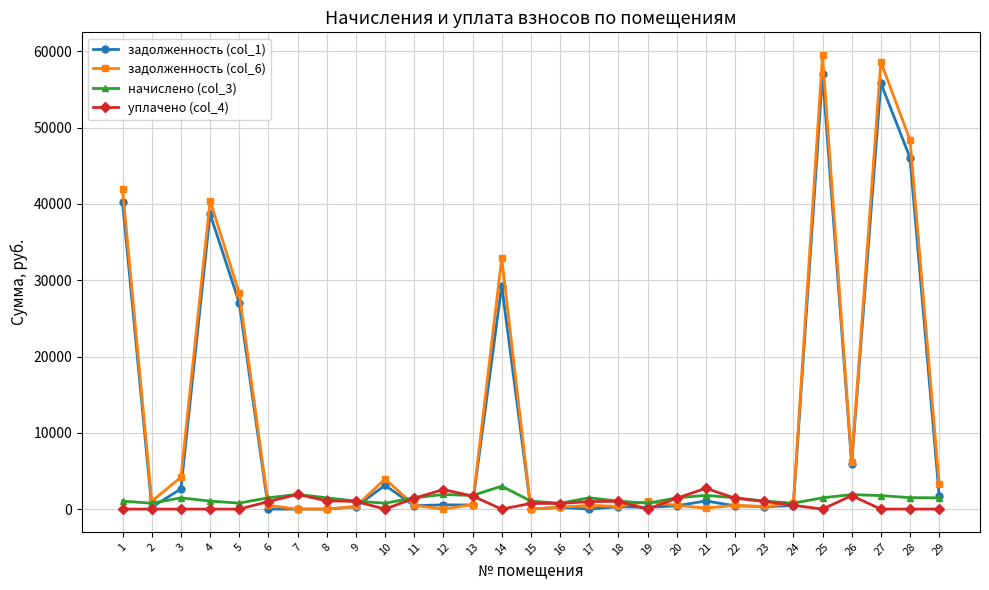

What is the total value across all series at 17?

2967.3